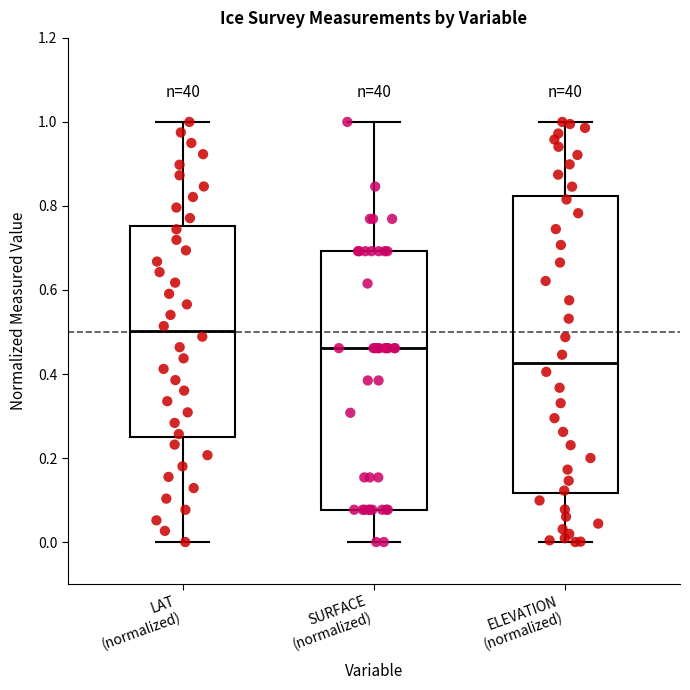

Where does the median line of the box for ELEVATION (normalized) sit on the y-axis? The values are not printed on the chart, so give them approximately, as read against the axis.

0.42